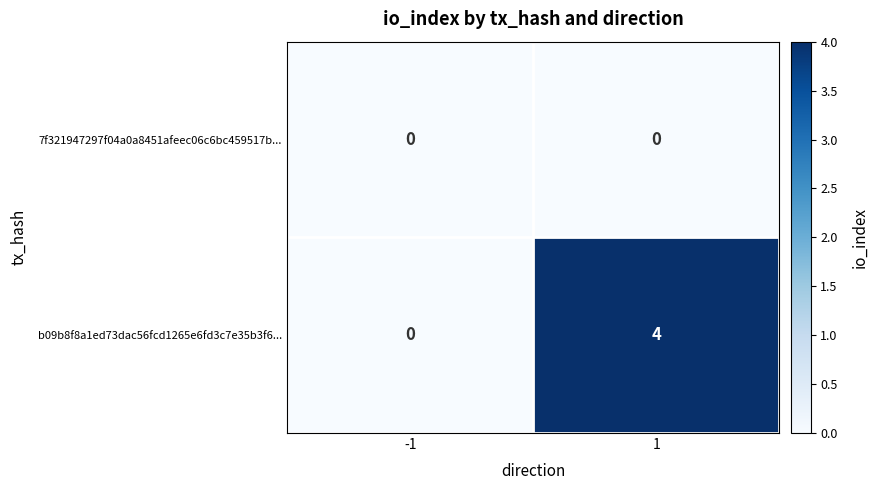

Between -1 and 1, which series saw the biggest shift?

b09b8f8a1ed73dac56fcd1265e6fd3c7e35b3f6...